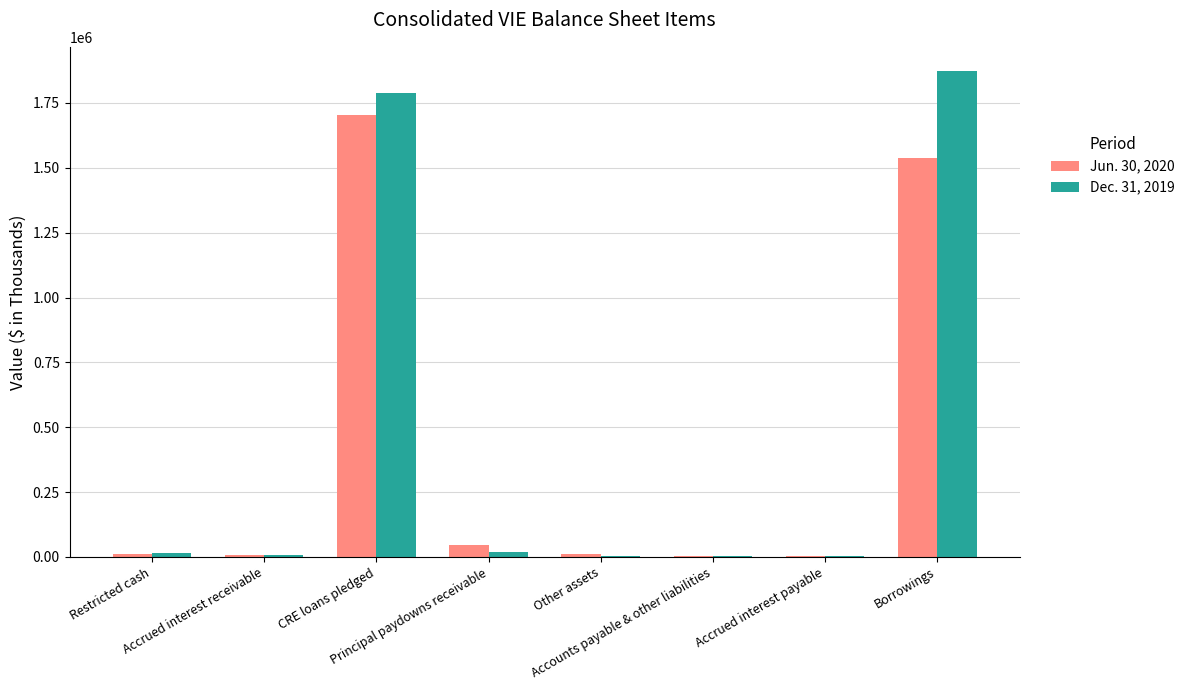

How many groups of bars are there?

8